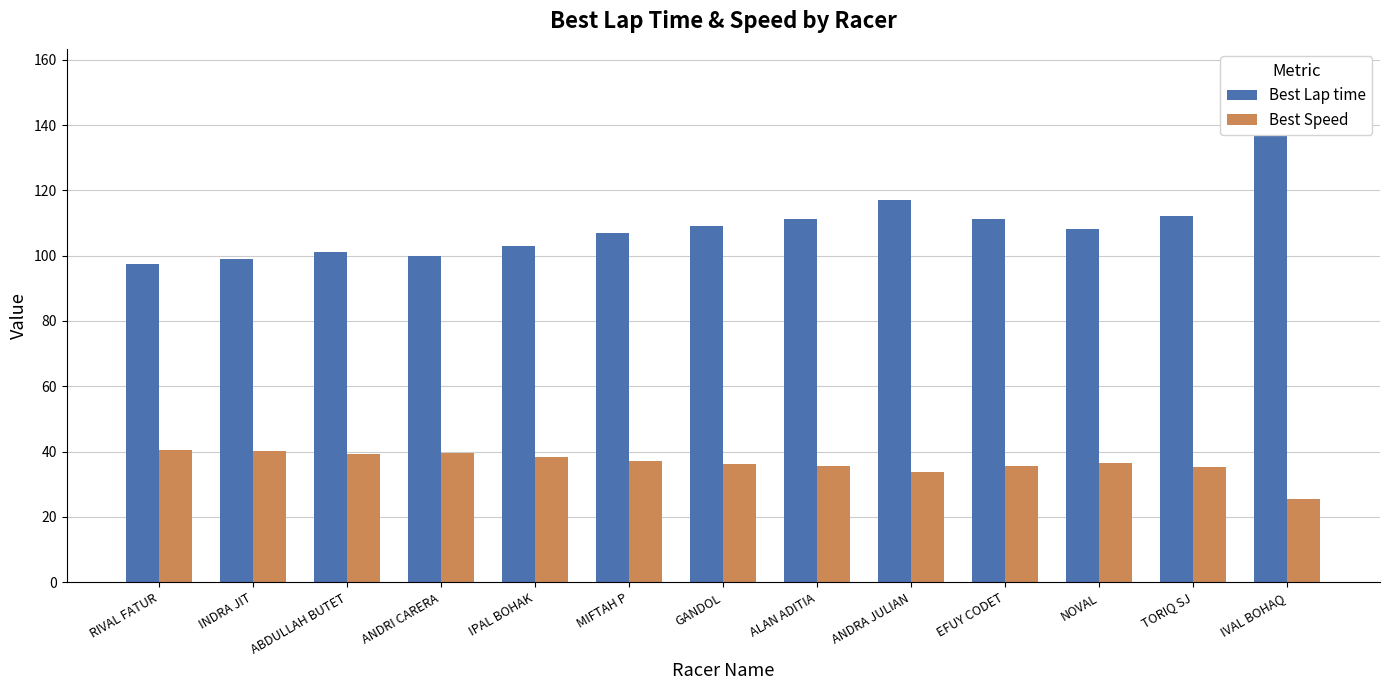

What is the minimum value shown in the chart?

25.5